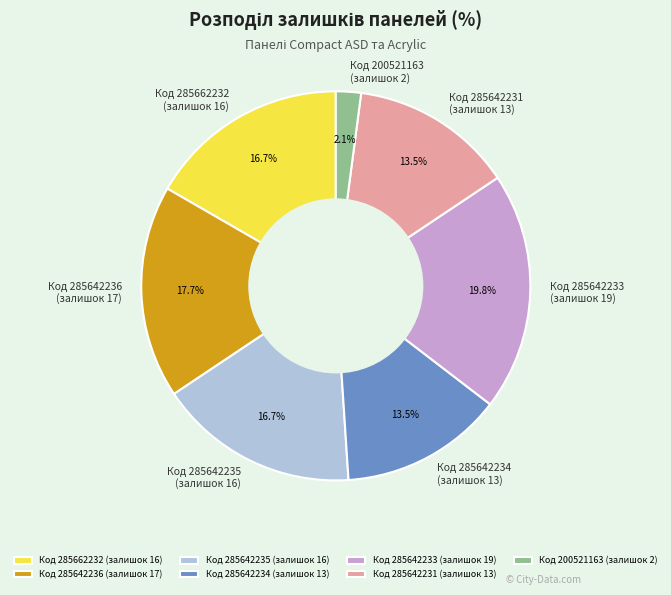

Combined, do Код 200521163 (залишок 2) and Код 285642236 (залишок 17) account for over 50%?

No